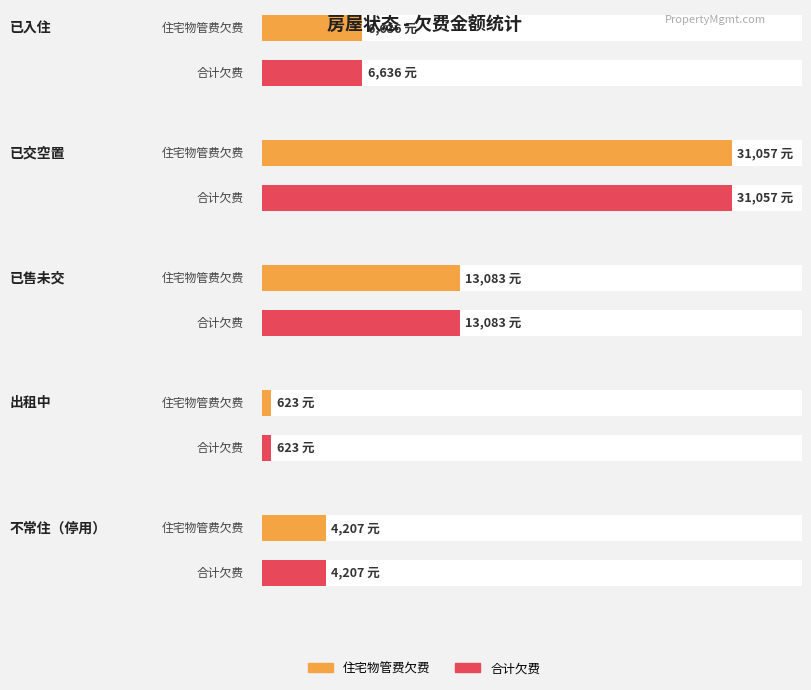

Between 不常住（停用） and 11, which is larger?

不常住（停用）